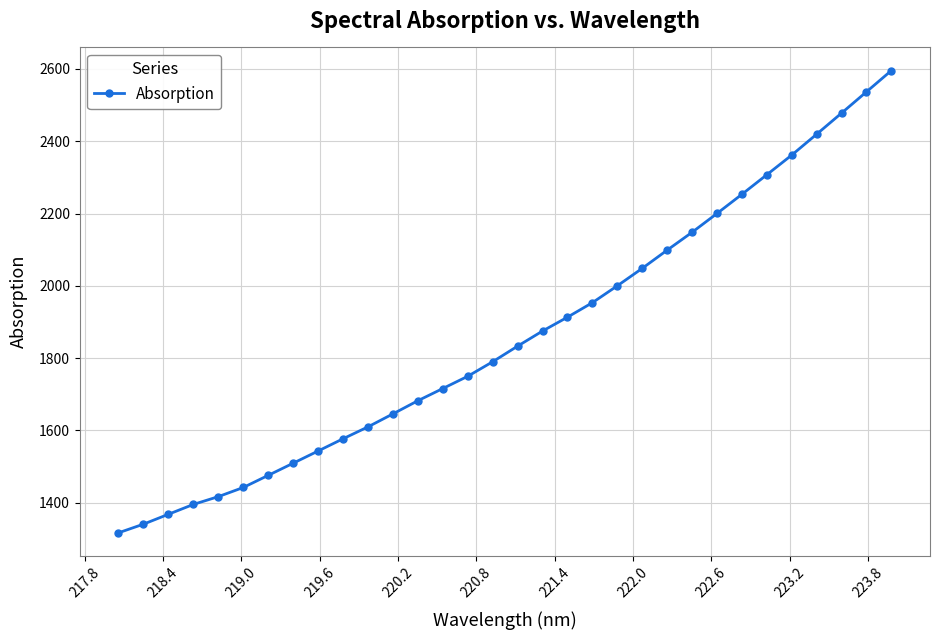

True or false: there are more than 2 points higher than both neighbors.

False